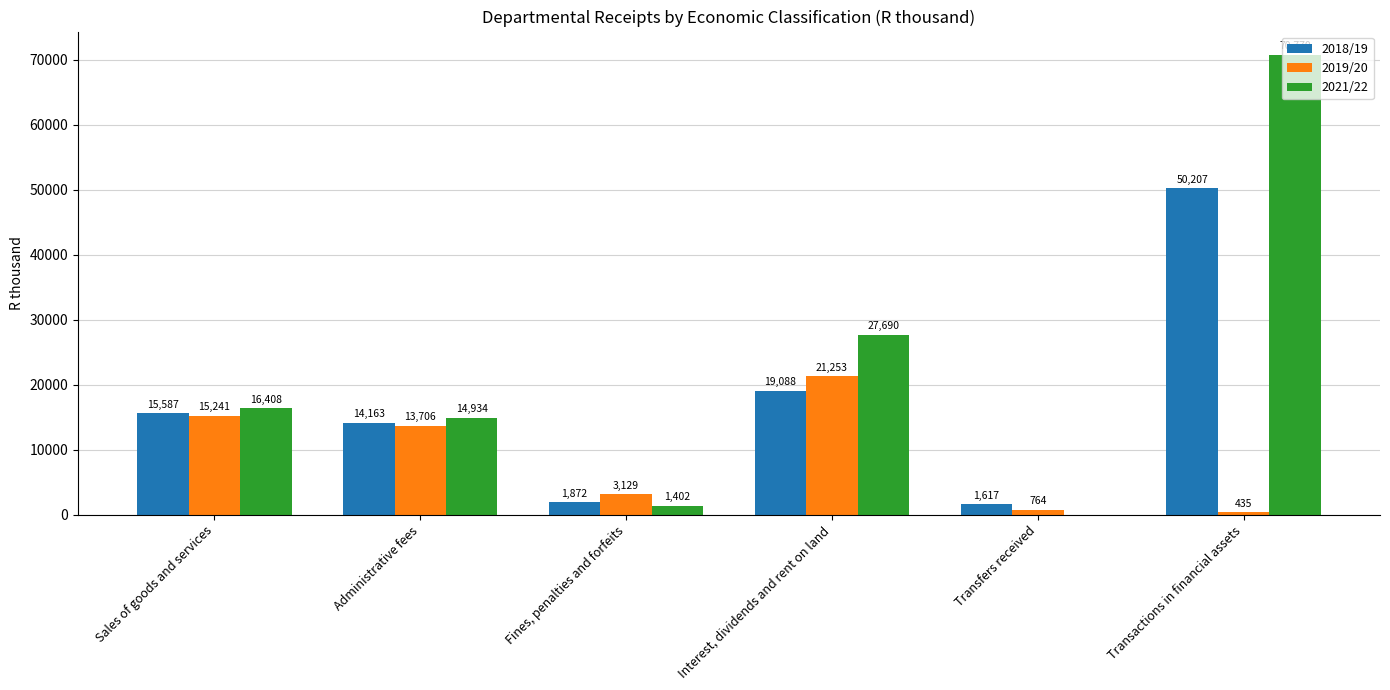

Are the bars grouped side by side (vs. stacked)?

Yes